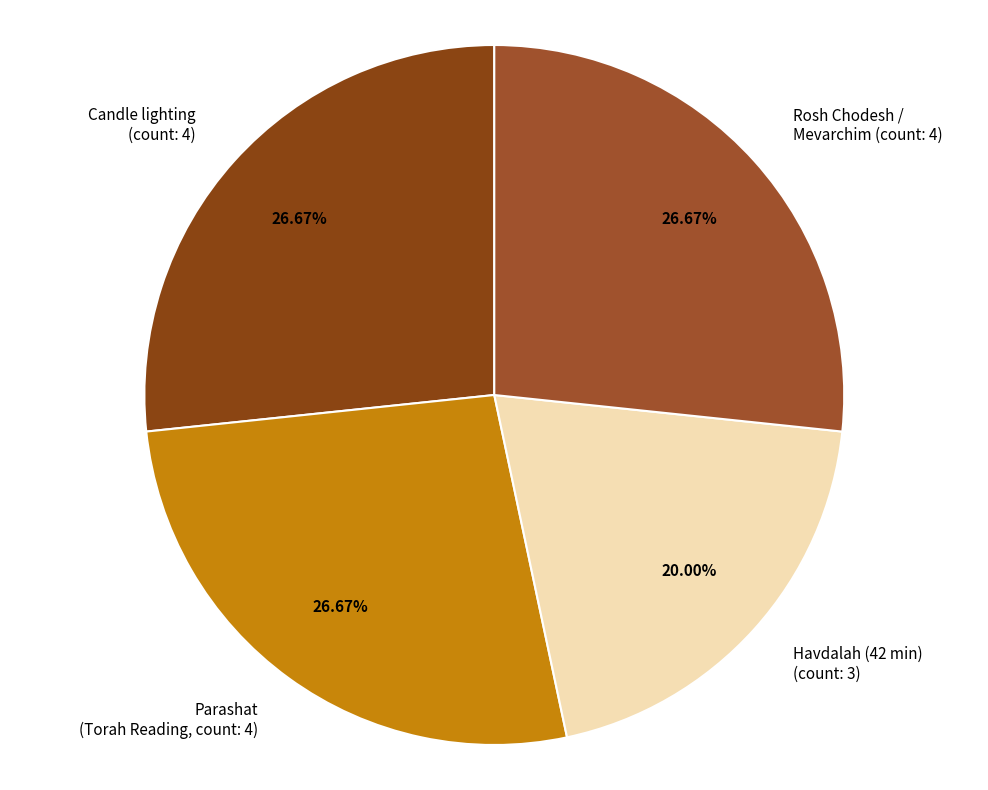

How many slices are in this pie chart?

4